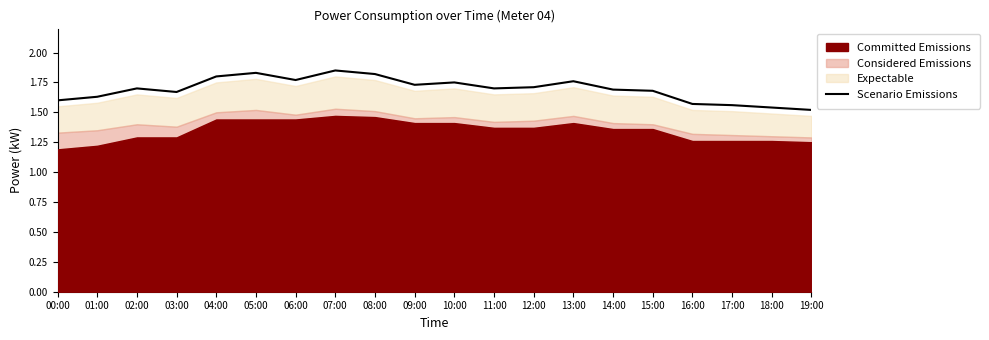

Read the value at 03:00.

1.7